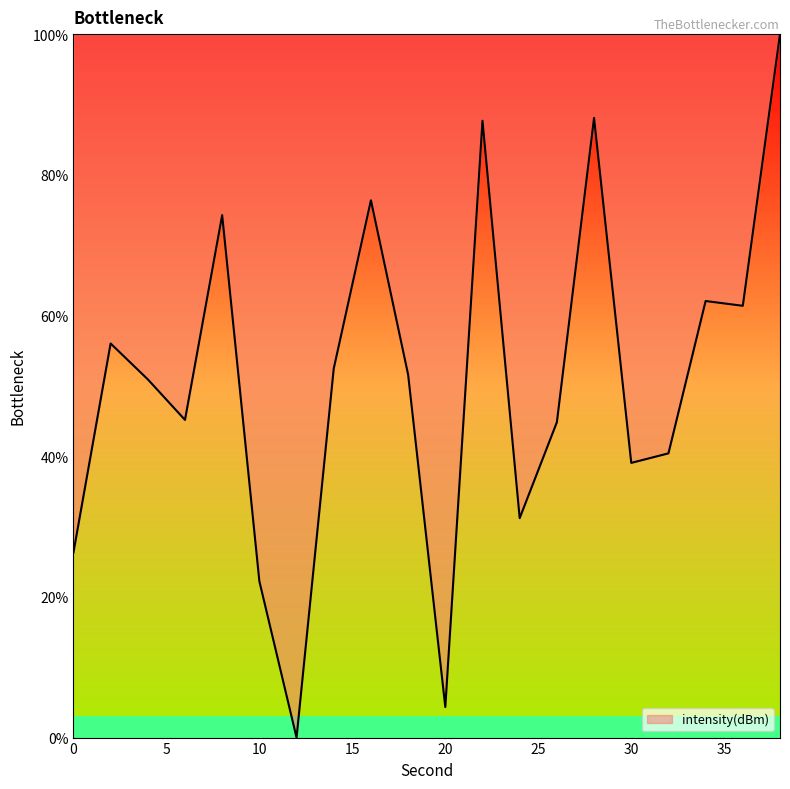

What is the greatest value displayed?

100.0